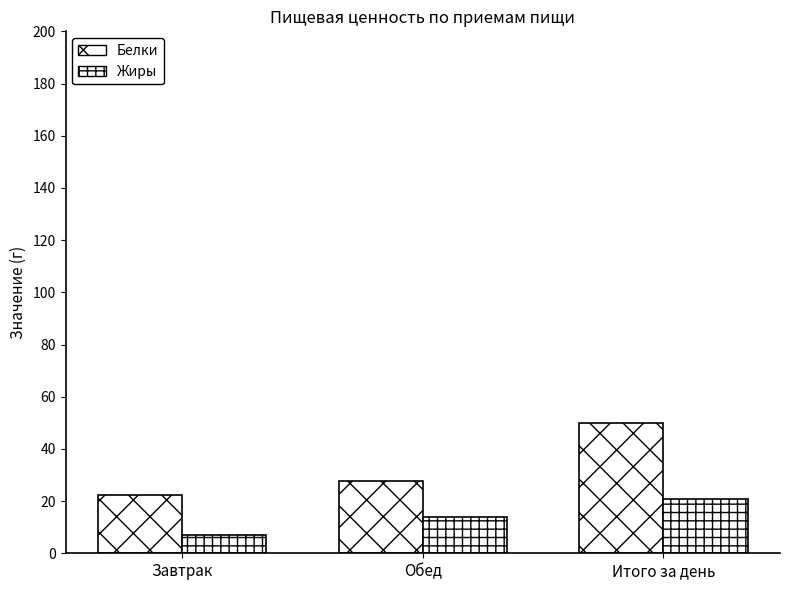

At which category is the sum across all series the highest?

Итого за день